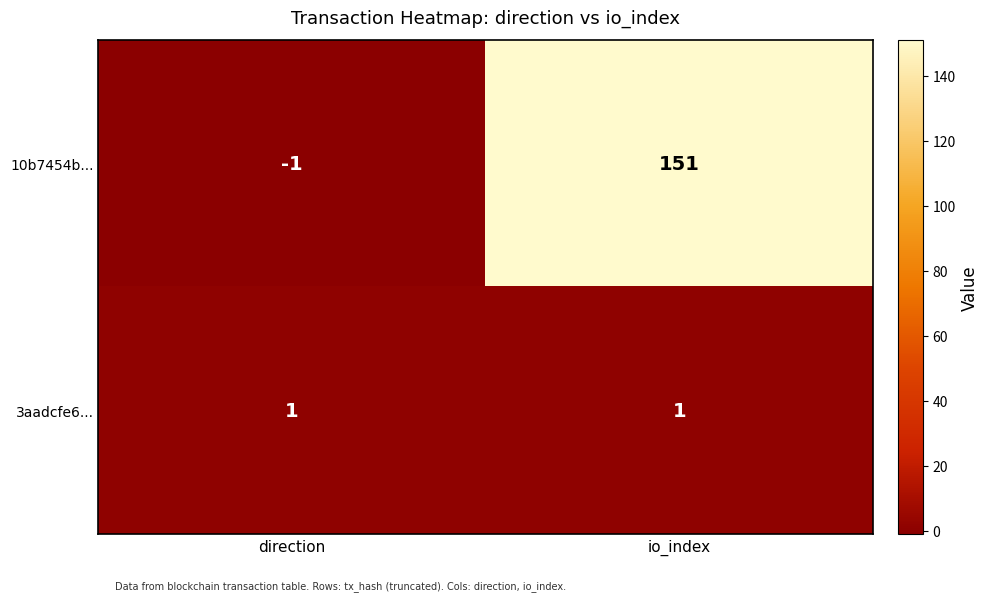

What is the average value of the 10b7454b... series?

75